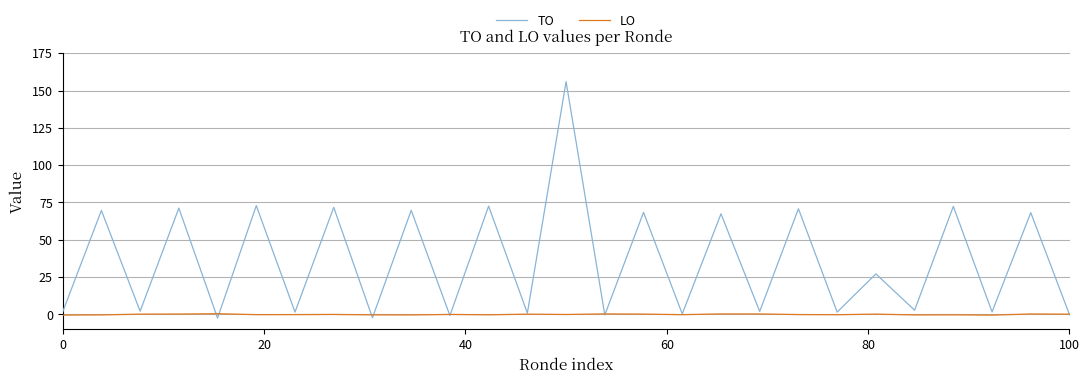

What is the maximum value for TO?

155.9